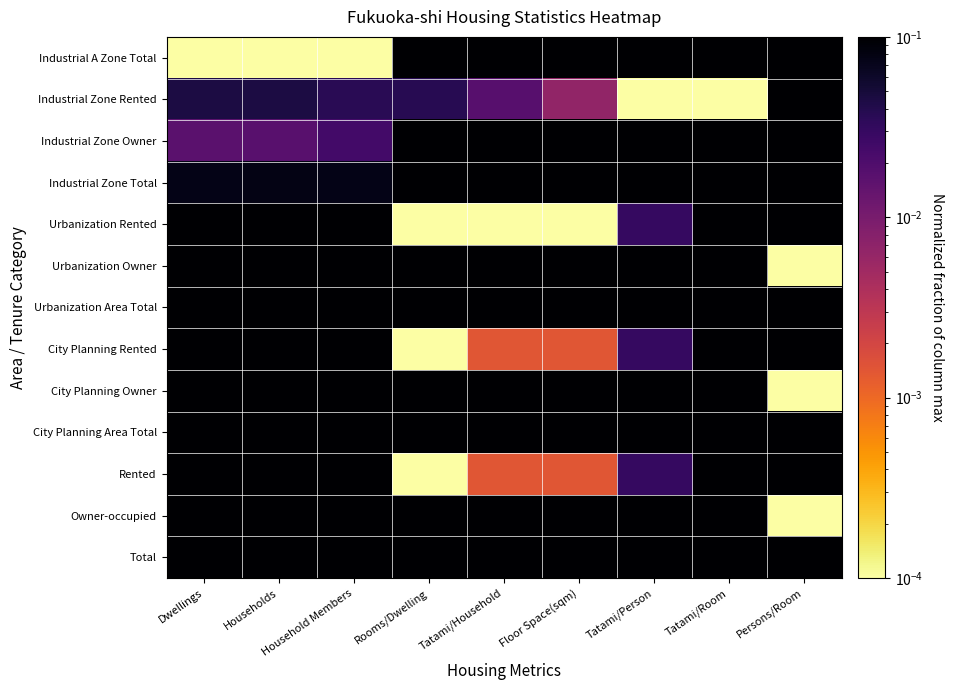

What is the greatest value displayed?

1.0